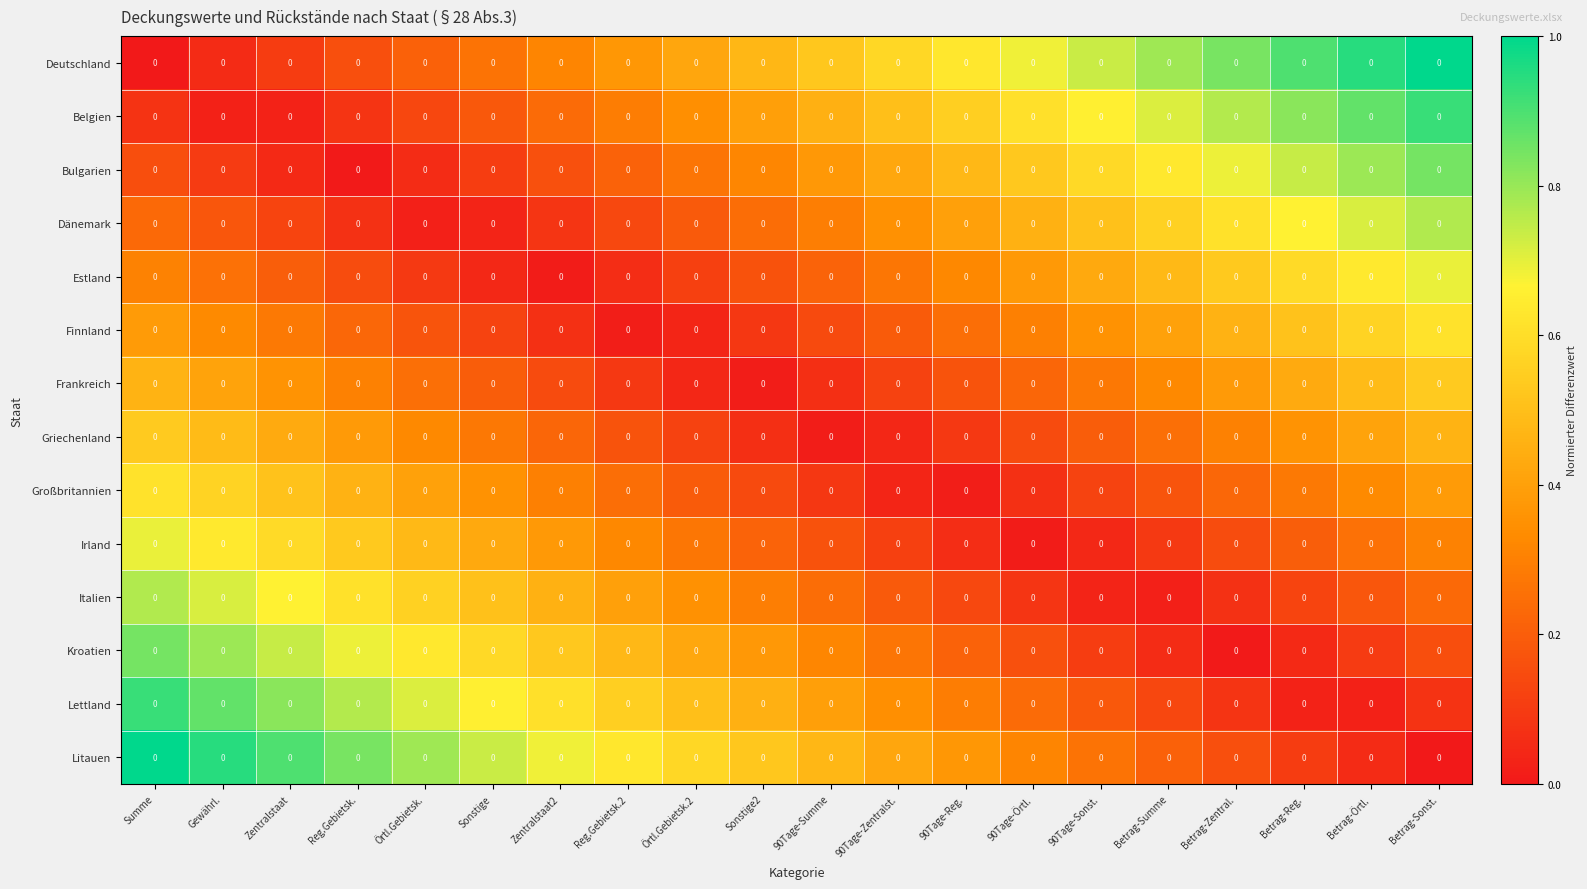

List the labels in order of Italien value, largest first.

Summe, Gewährl., Zentralstaat, Reg.Gebietsk., Örtl.Gebietsk., Sonstige, Zentralstaat2, Reg.Gebietsk.2, Örtl.Gebietsk.2, Sonstige2, 90Tage-Summe, Betrag-Sonst., 90Tage-Zentralst., Betrag-Örtl., 90Tage-Reg., Betrag-Reg., 90Tage-Örtl., Betrag-Zentral., 90Tage-Sonst., Betrag-Summe